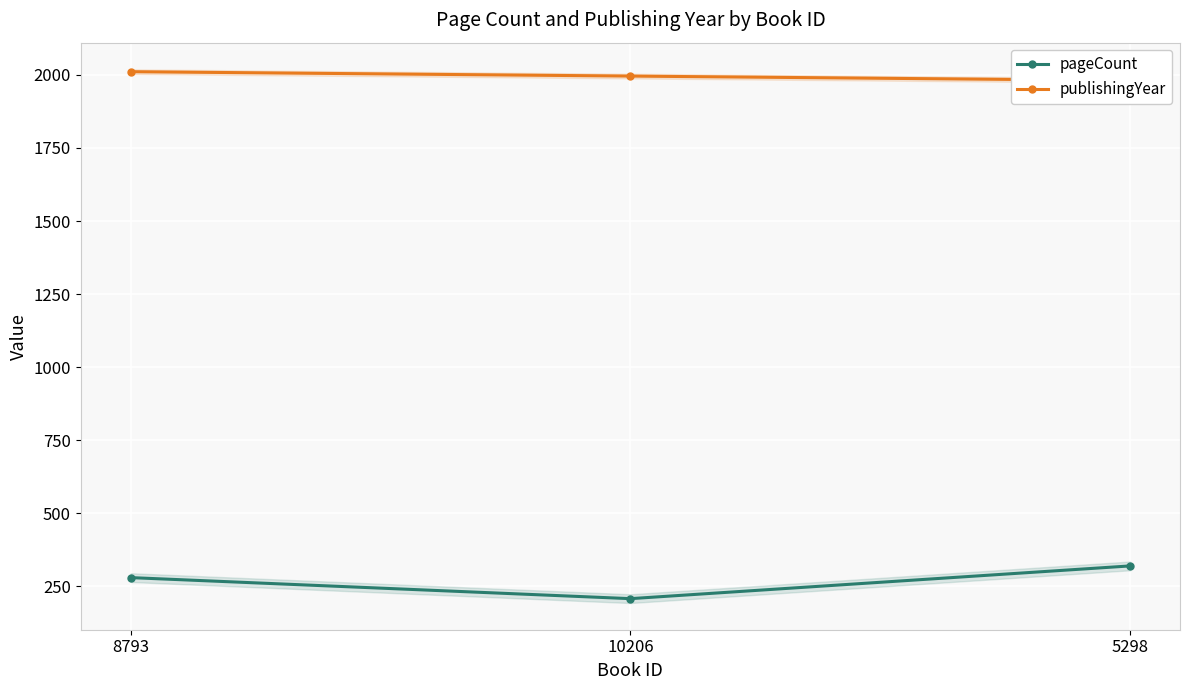

Between 10206 and 5298, which series saw the biggest shift?

pageCount